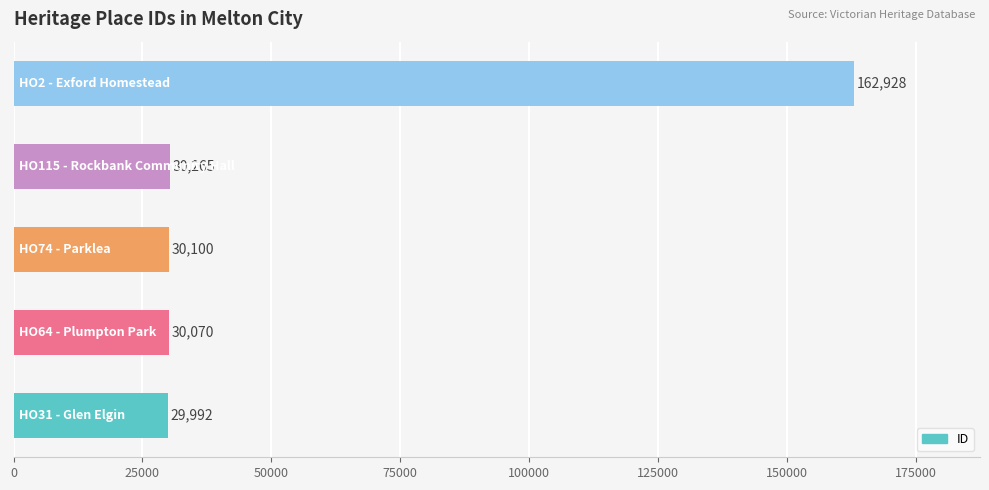

What is the sum of all values?

283355